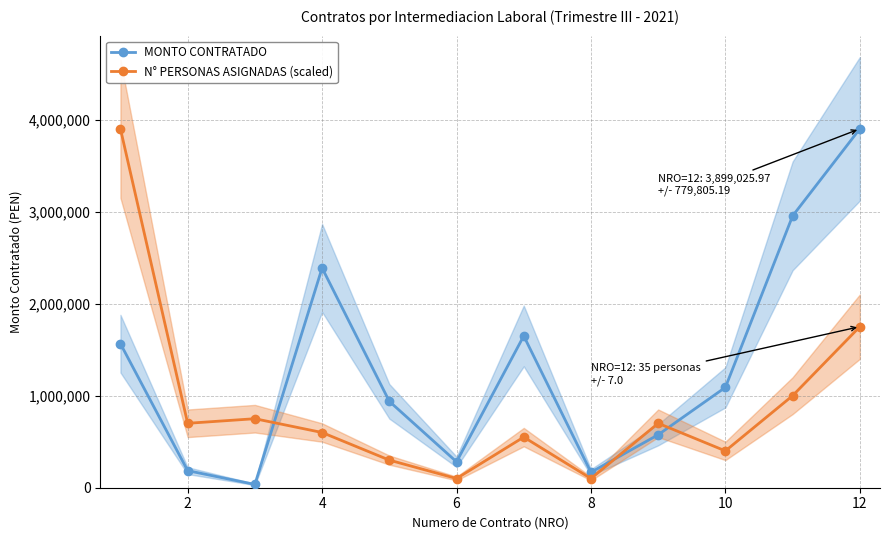

Is it true that MONTO CONTRATADO equals 1090317.4 at 10?

True